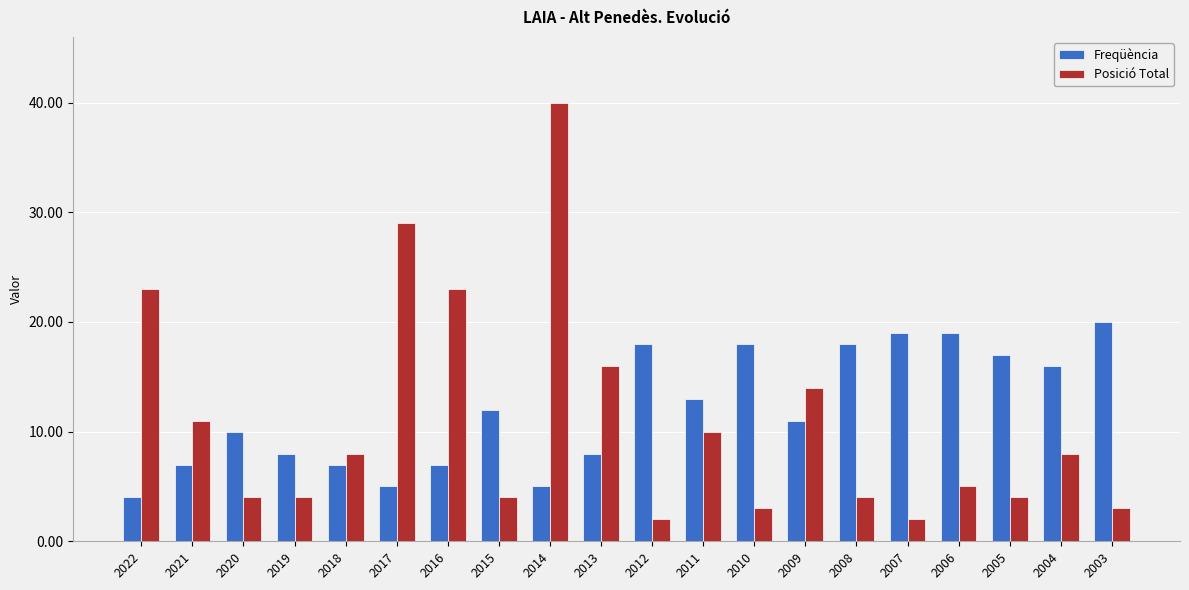

Reading right to left, list all the values displayed in this chart.

Freqüència: 2003=20	2004=16	2005=17	2006=19	2007=19	2008=18	2009=11	2010=18	2011=13	2012=18	2013=8	2014=5	2015=12	2016=7	2017=5	2018=7	2019=8	2020=10	2021=7	2022=4
Posició Total: 2003=3	2004=8	2005=4	2006=5	2007=2	2008=4	2009=14	2010=3	2011=10	2012=2	2013=16	2014=40	2015=4	2016=23	2017=29	2018=8	2019=4	2020=4	2021=11	2022=23